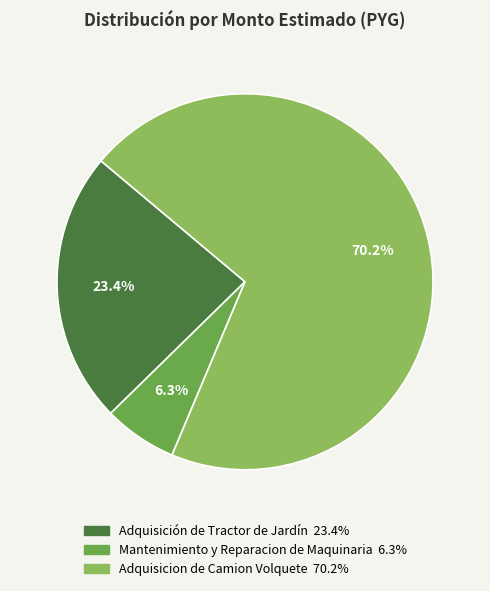

Is there any slice that represents more than half of the pie?

Yes